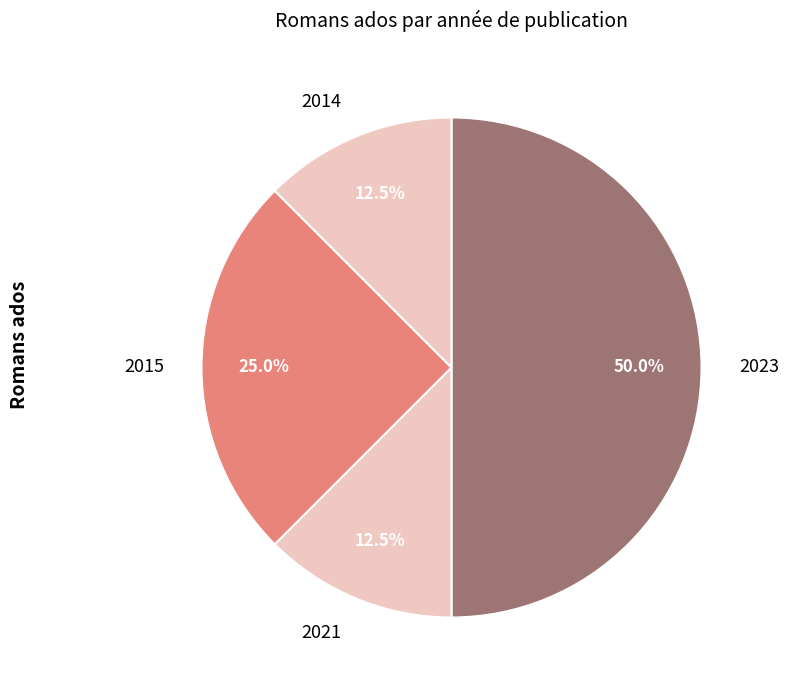

What is the ratio of the value at 2014 to the value at 2021?

1.0